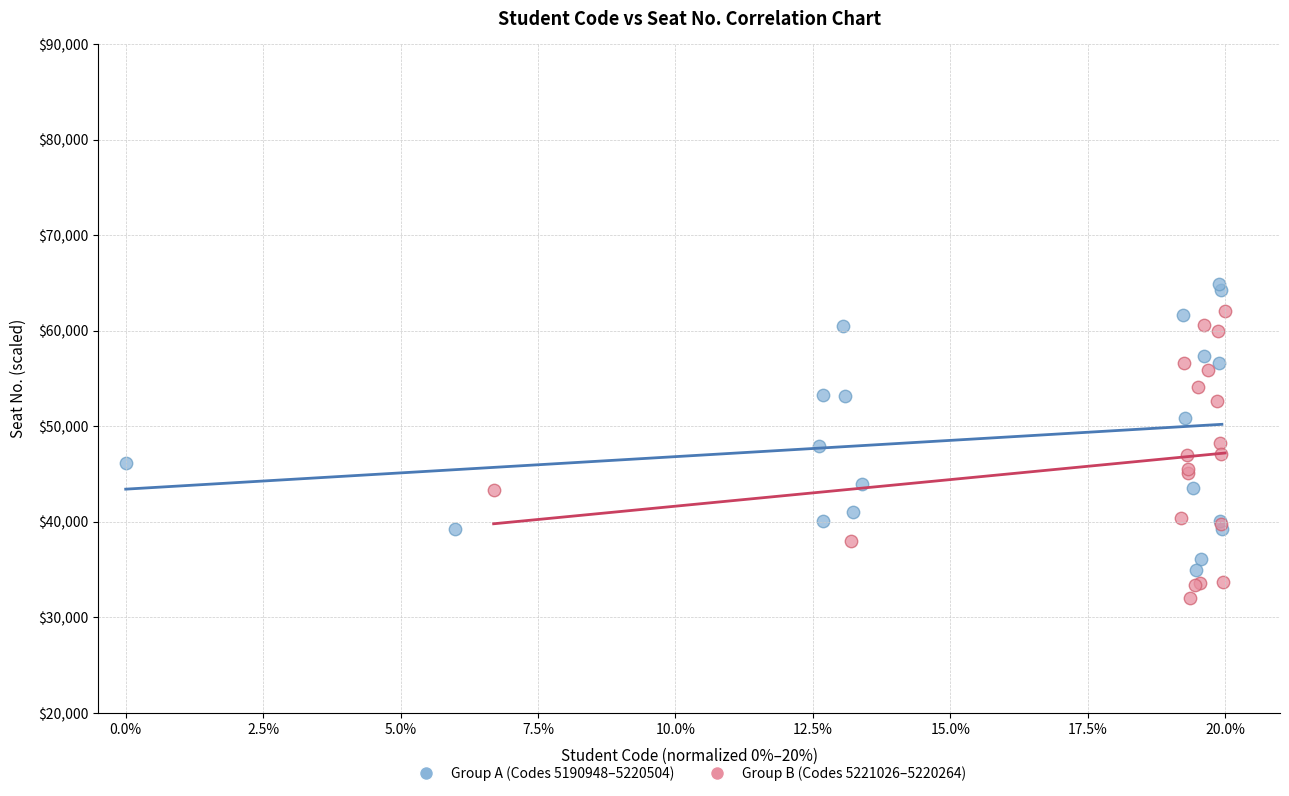

What are all the series names shown in the legend?

Group A (Codes 5190948–5220504), Group B (Codes 5221026–5220264)